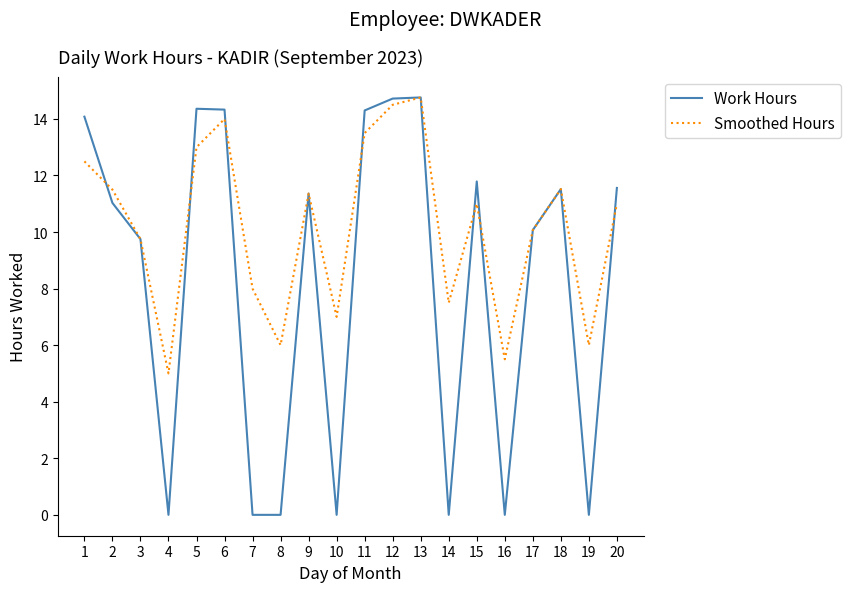

The value of Work Hours at 20 is 11.6. True or false?

True